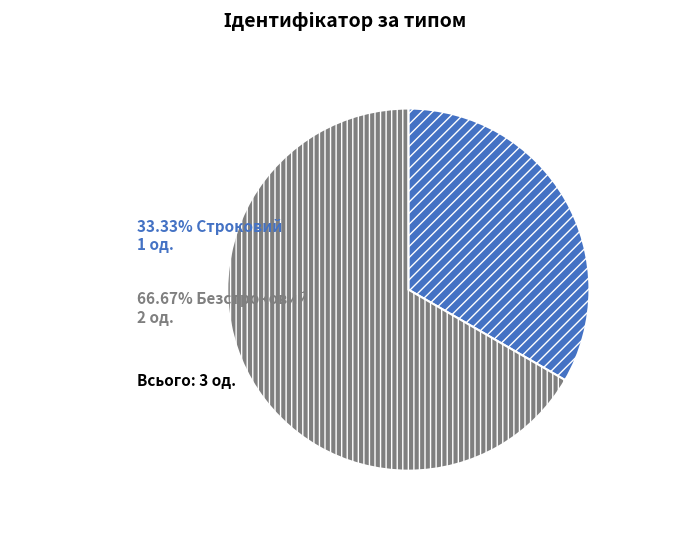

Does any single category account for the majority?

Yes